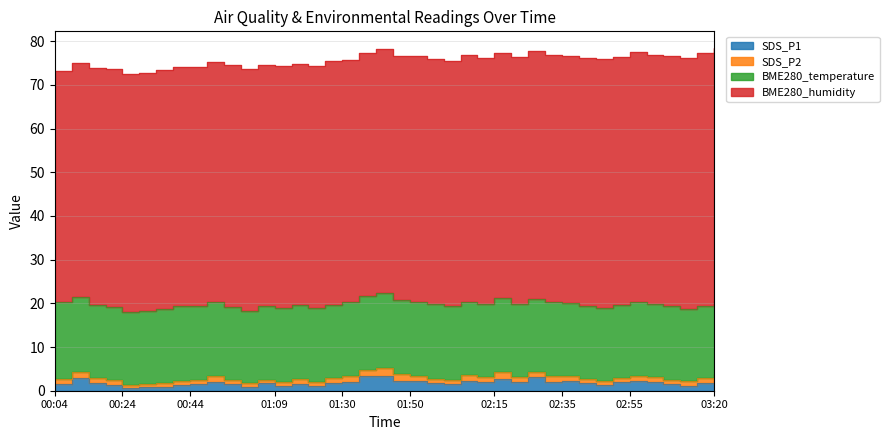

What is the sum of all SDS_P2 values?

44.0